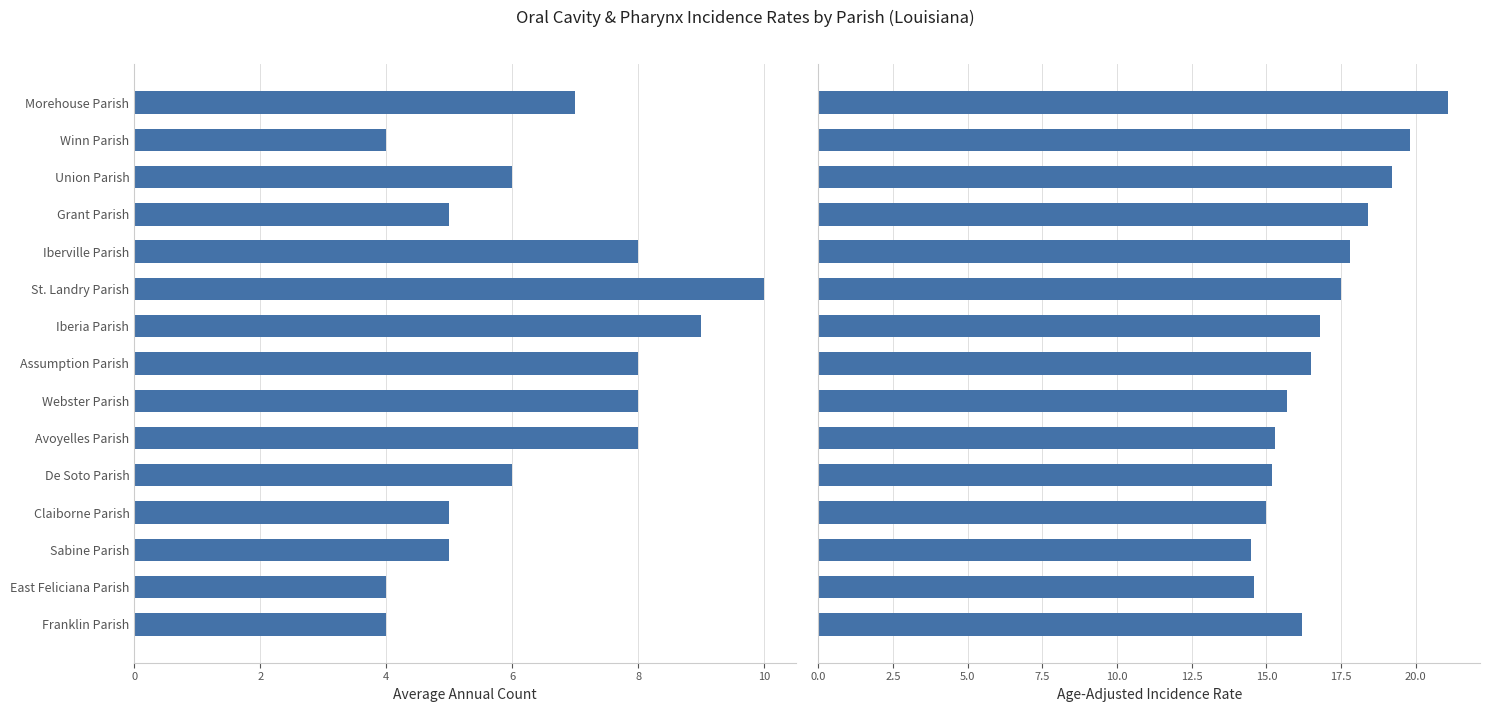

How many bars are there in total?

30